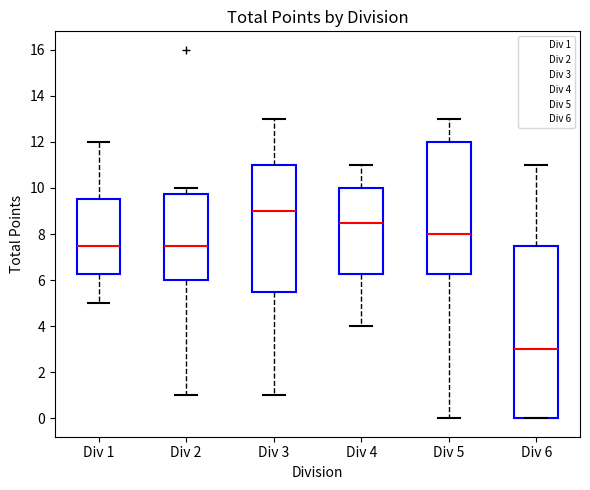

Comparing the boxes themselves (not the whiskers), which one is the tallest?

Div 6